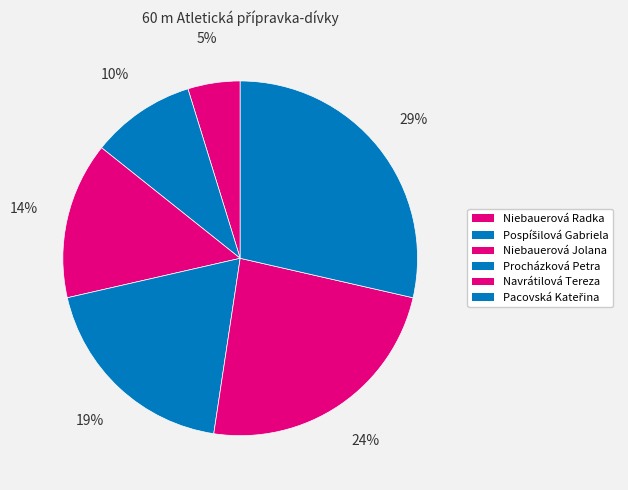

How much of the chart is everything except Navrátilová Tereza?

76.2%